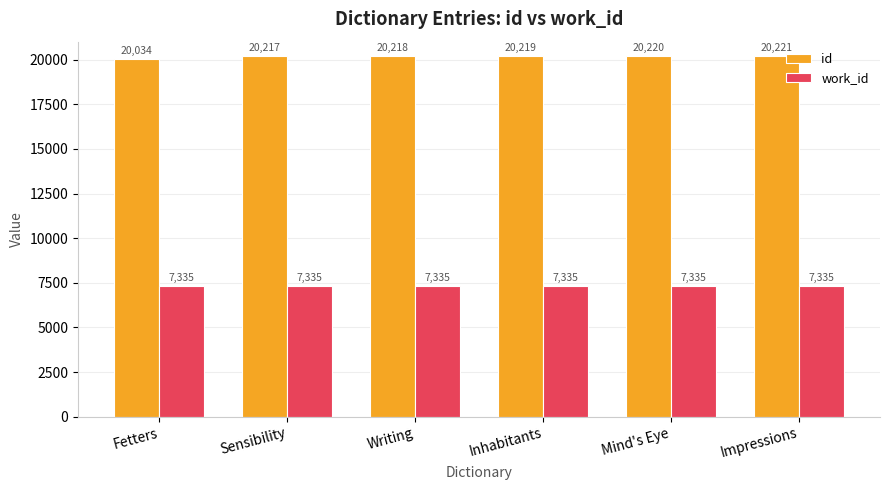

What is the maximum value for work_id?

7335